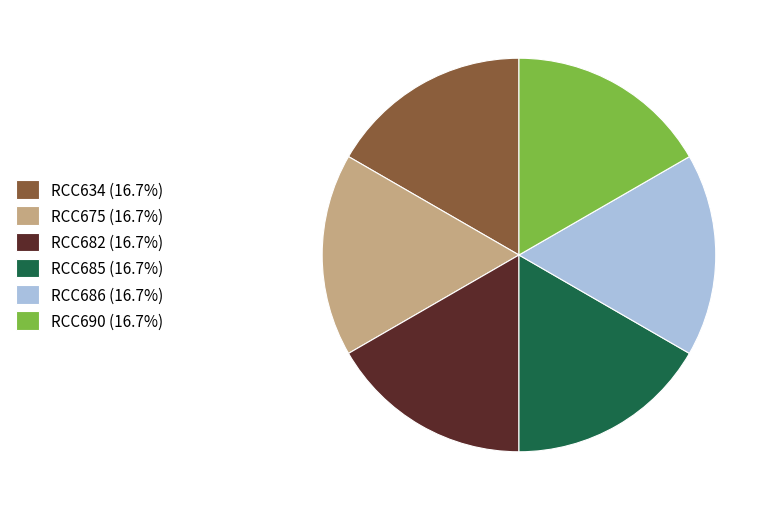

Does any single category account for the majority?

No